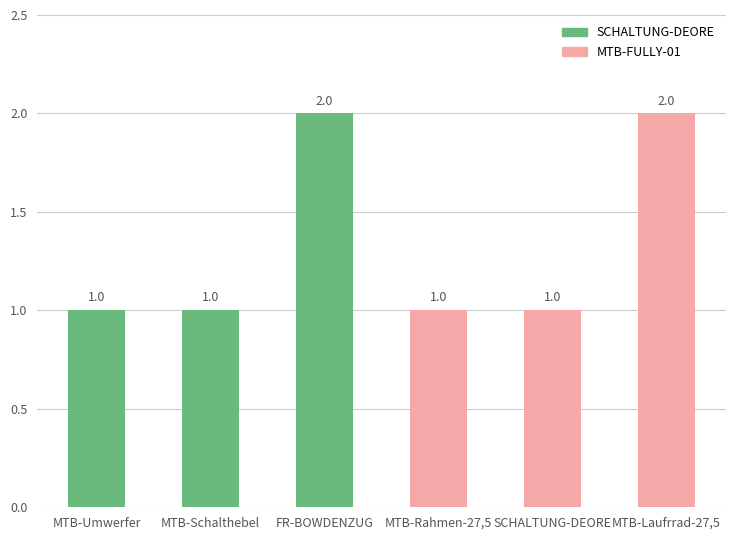

What is the greatest value displayed?

2